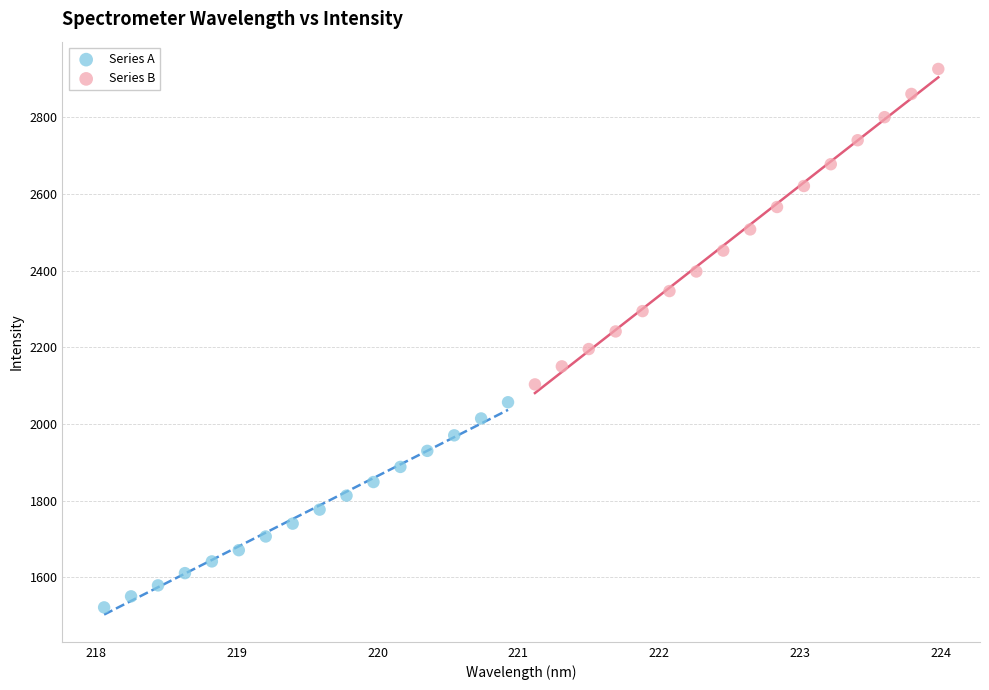

Which series reaches the maximum Y coordinate?

Series B